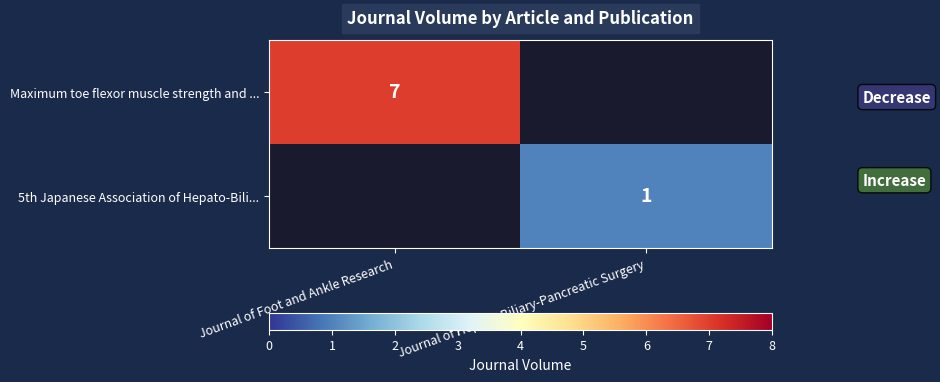

The 5th Japanese Association of Hepato-Bili... series shows 1 at Journal of Hepato-Biliary-Pancreatic Surgery. True or false?

True